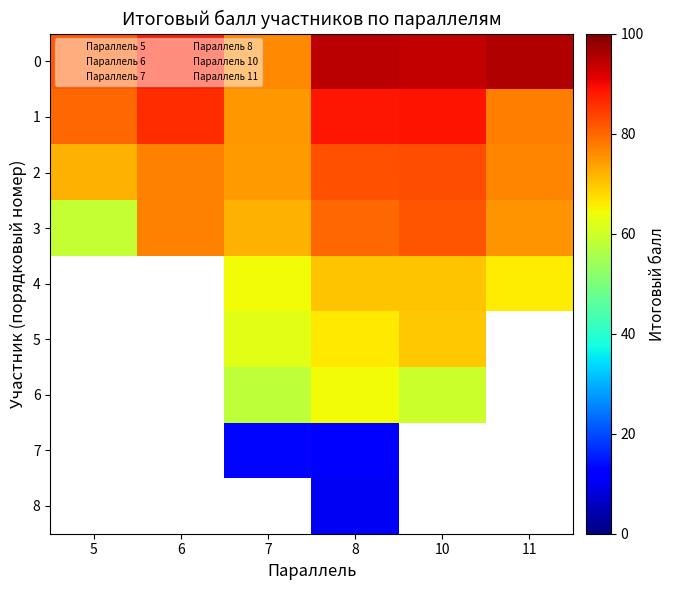

At which label does 2 first exceed 77?

6